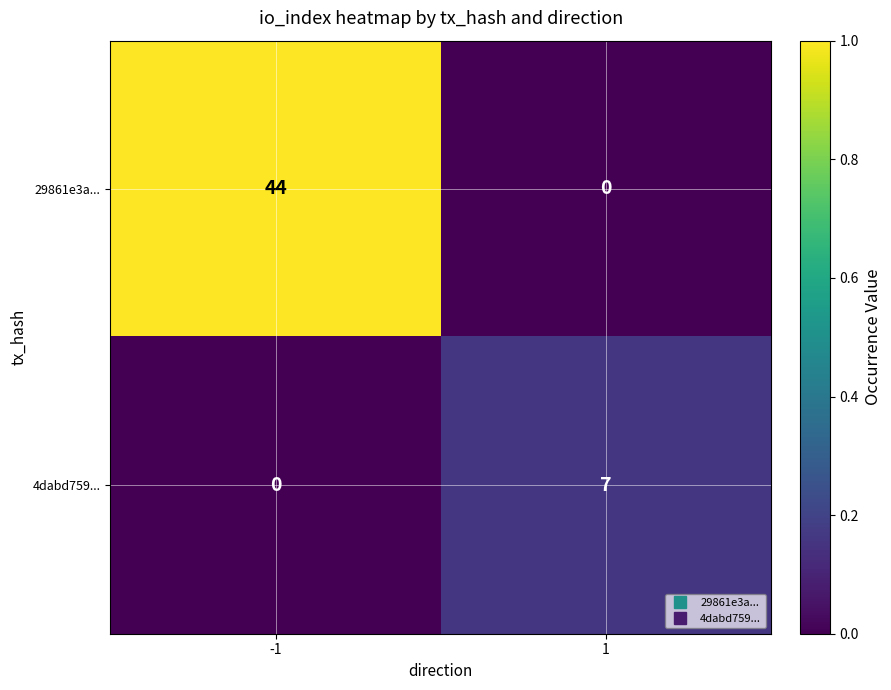

At which category is the sum across all series the highest?

-1